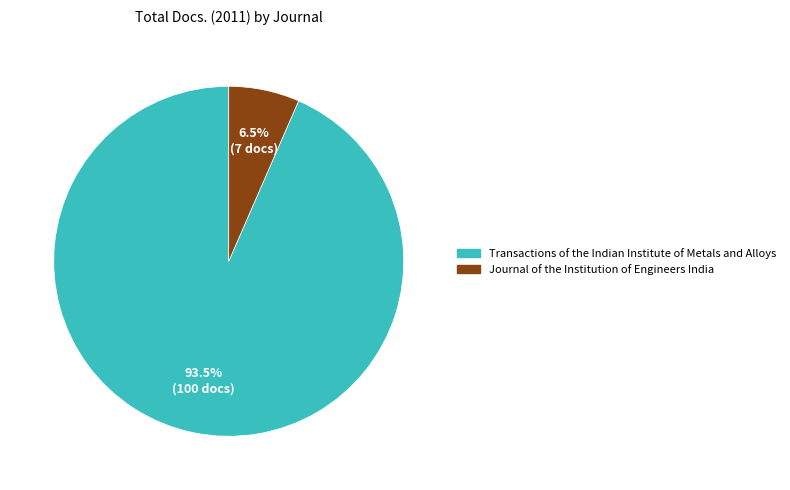

What percentage is NOT represented by Transactions of the Indian Institute of Metals and Alloys?

6.5%